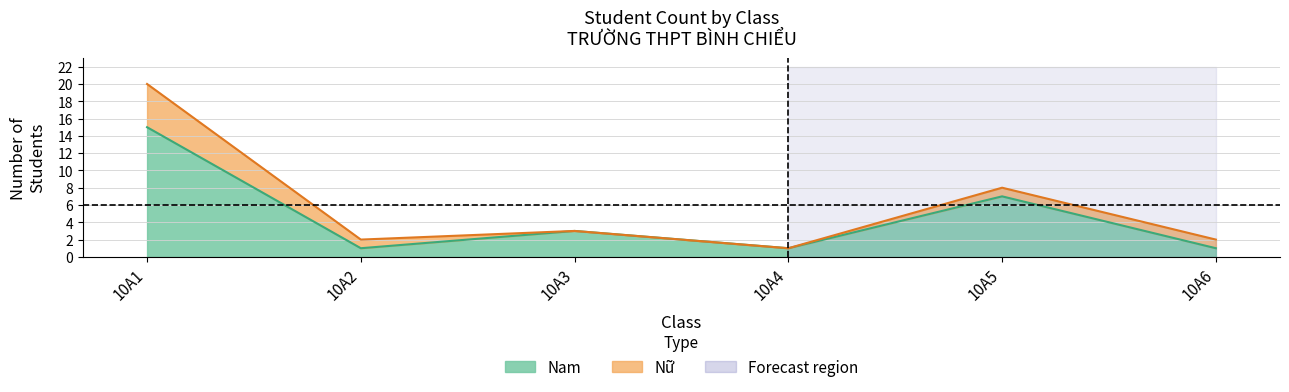

Which has a higher value, 10A1 or 10A4?

10A1